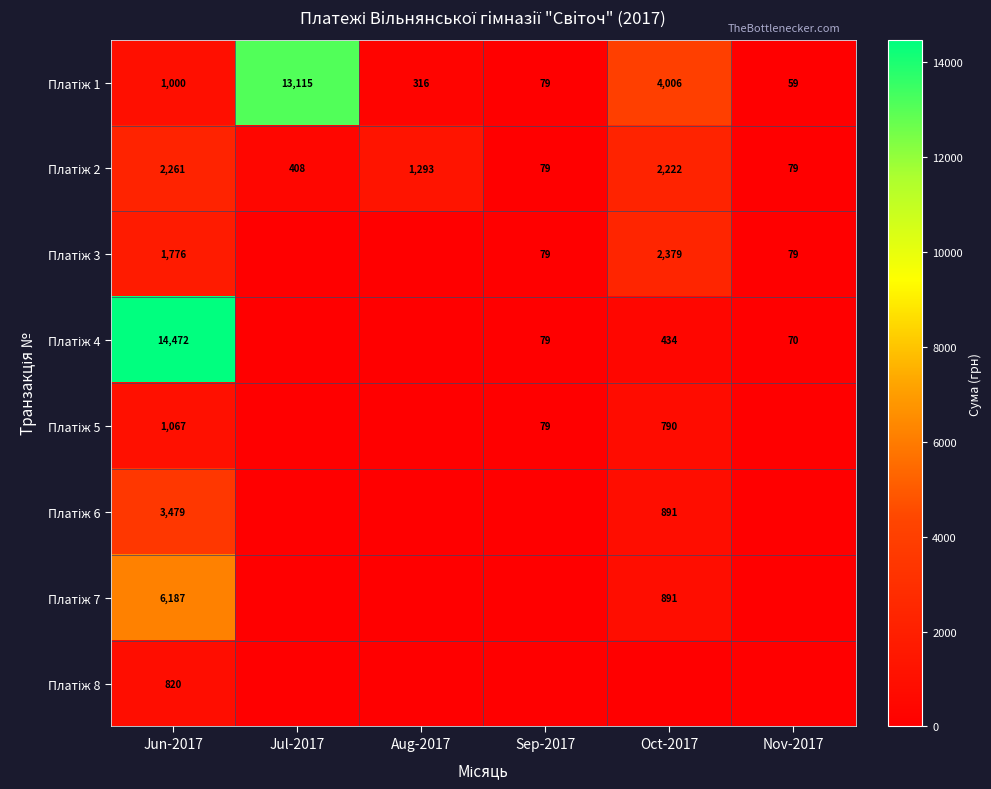

The Платіж 2 series shows 3854.1 at Jun-2017. True or false?

False